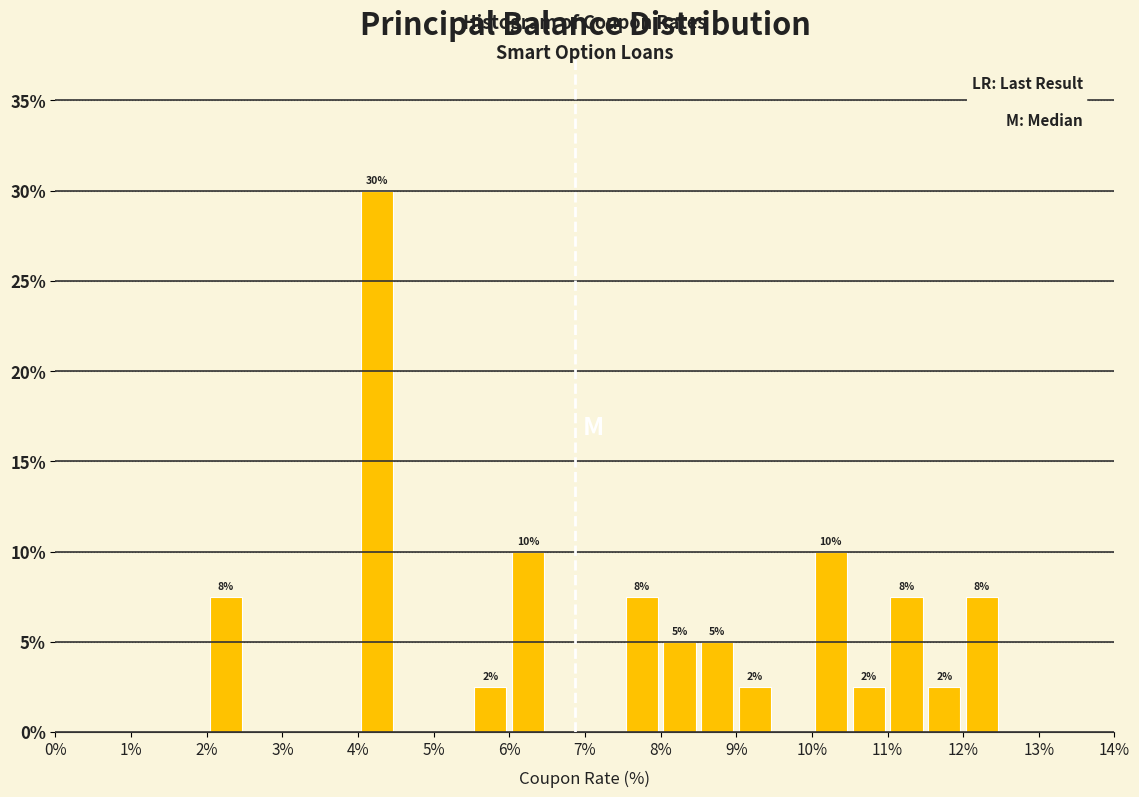

Which range on the x-axis has the tallest bar?

4.0 to 4.5